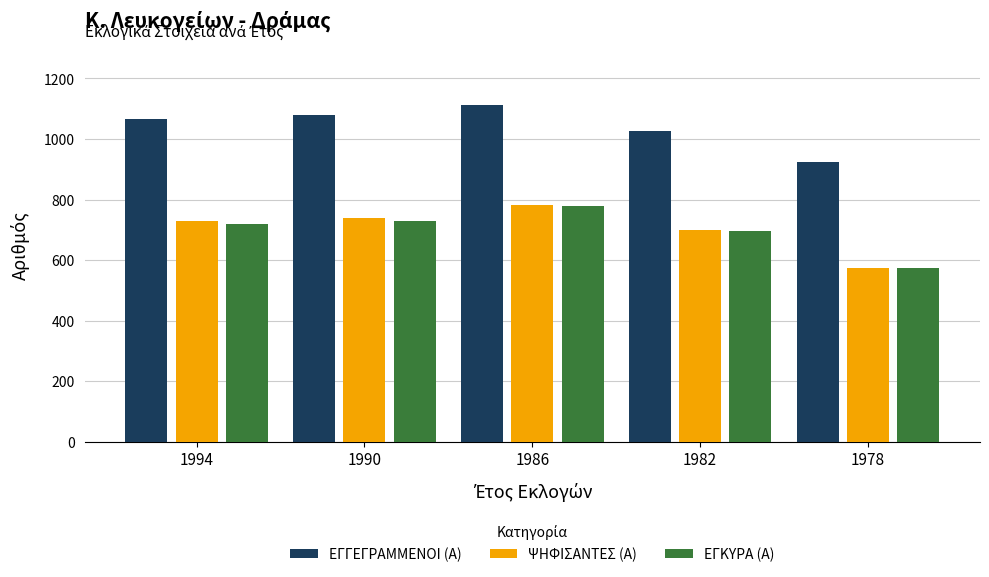

Are the bars horizontal?

No